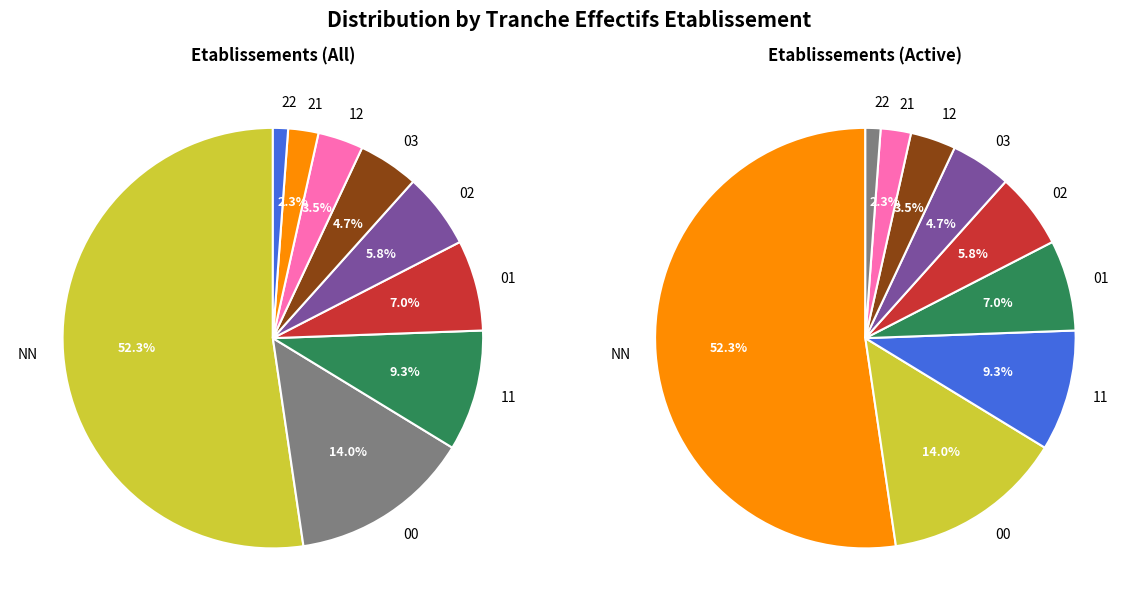

What percentage is the 02 slice, to the nearest percent?

6%